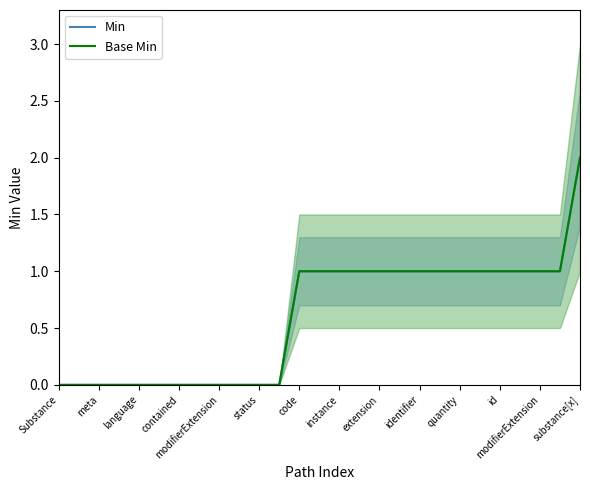

What is the difference between the maximum and minimum values in the Min series?

2